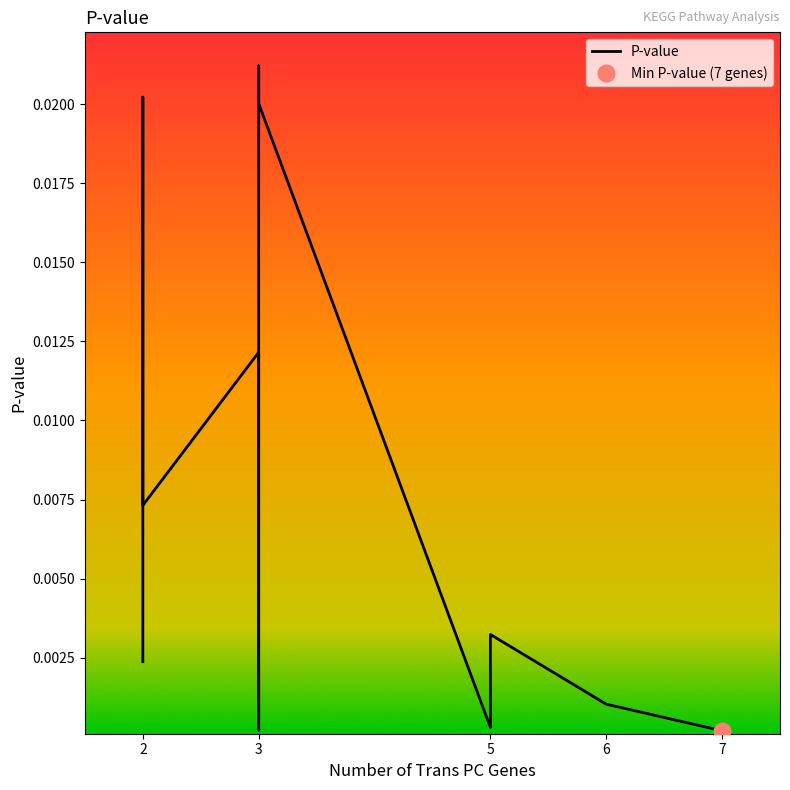

Is it true that the value at 7 is 0.0?

False